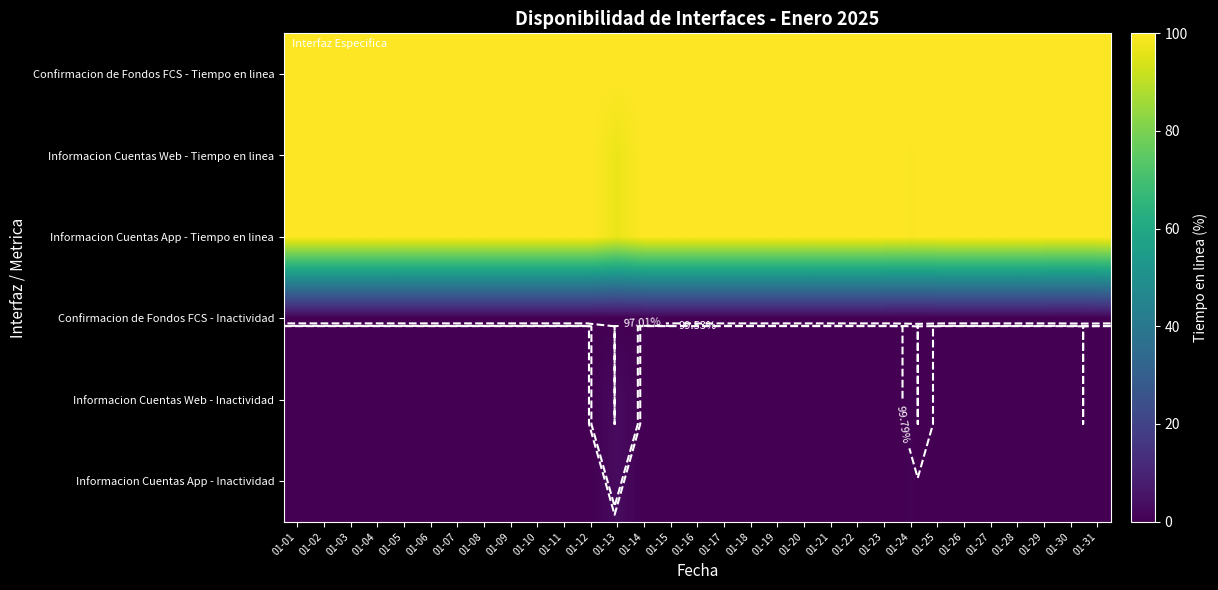

True or false: Informacion Cuentas App - Tiempo en linea has a value of 168.0 at 01-28.

False